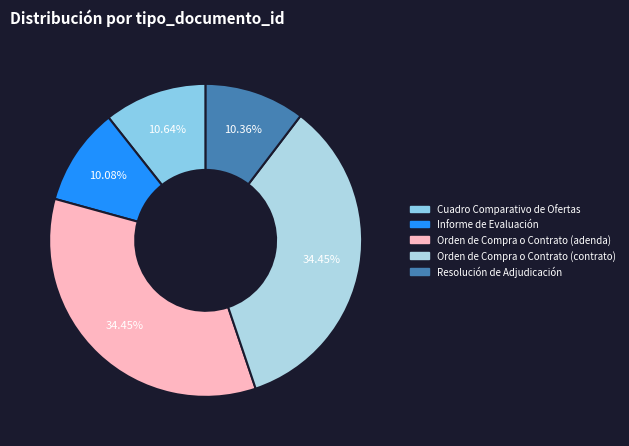

To the nearest percent, what portion does Orden de Compra o Contrato (adenda) represent?

34%